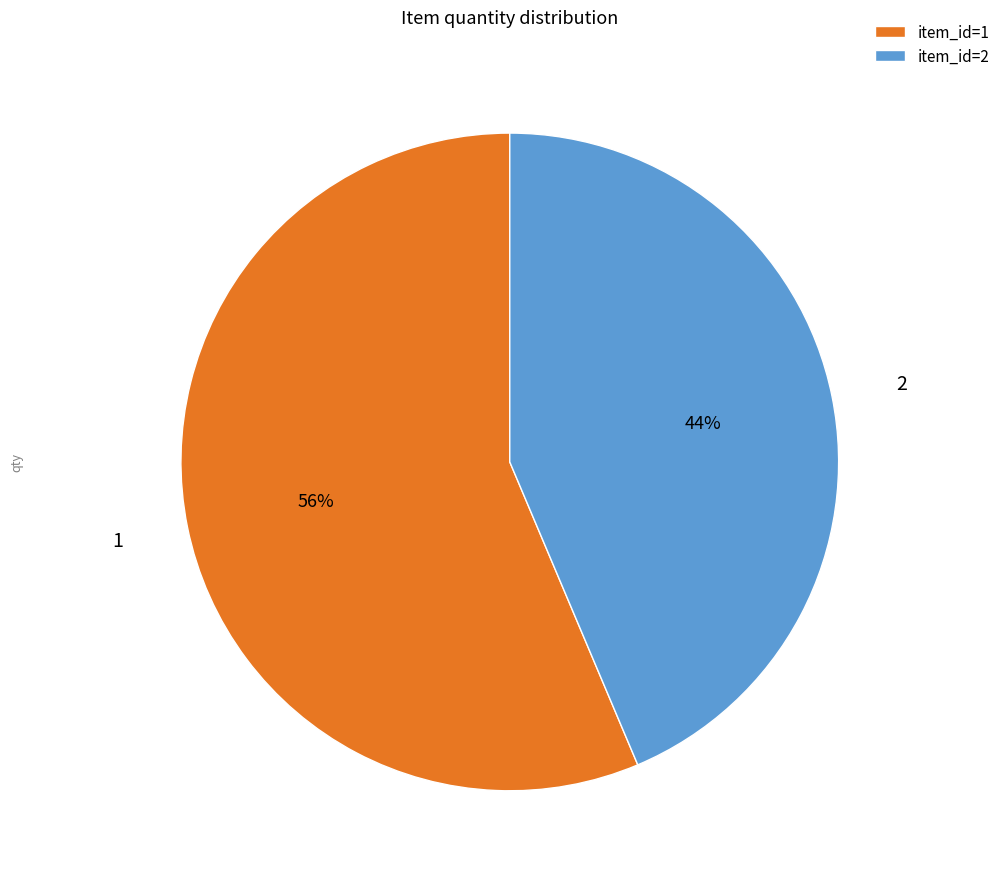

To the nearest percent, what is the average slice percentage?

50%